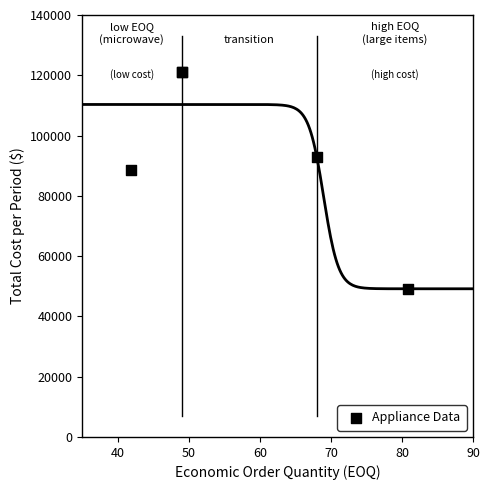

What Y value in the scatter plot is closest to 85158?

88650.0